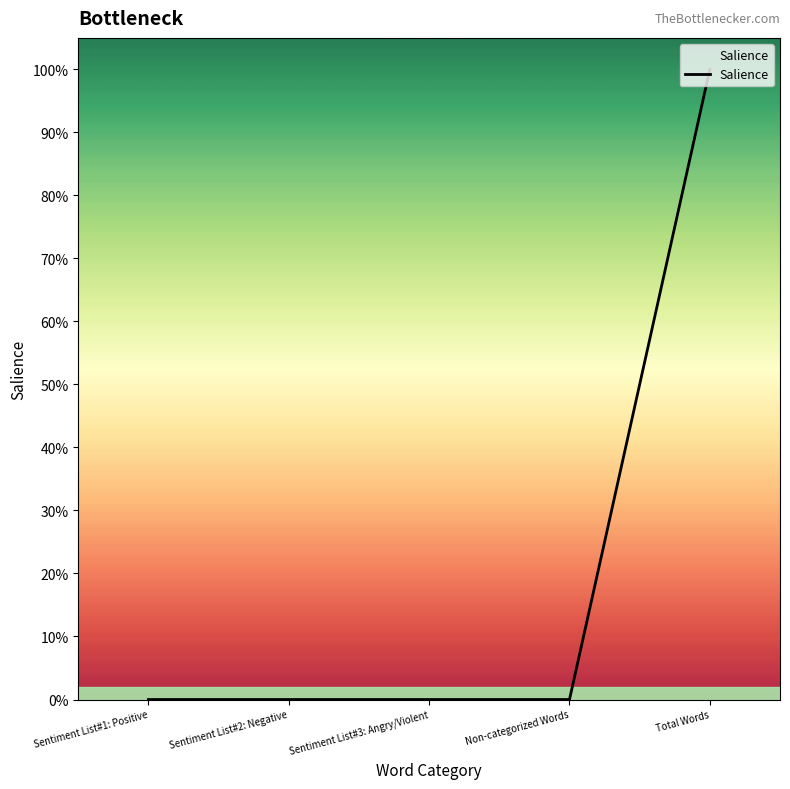

What is the change in value from Sentiment List#1: Positive to Total Words?

+1